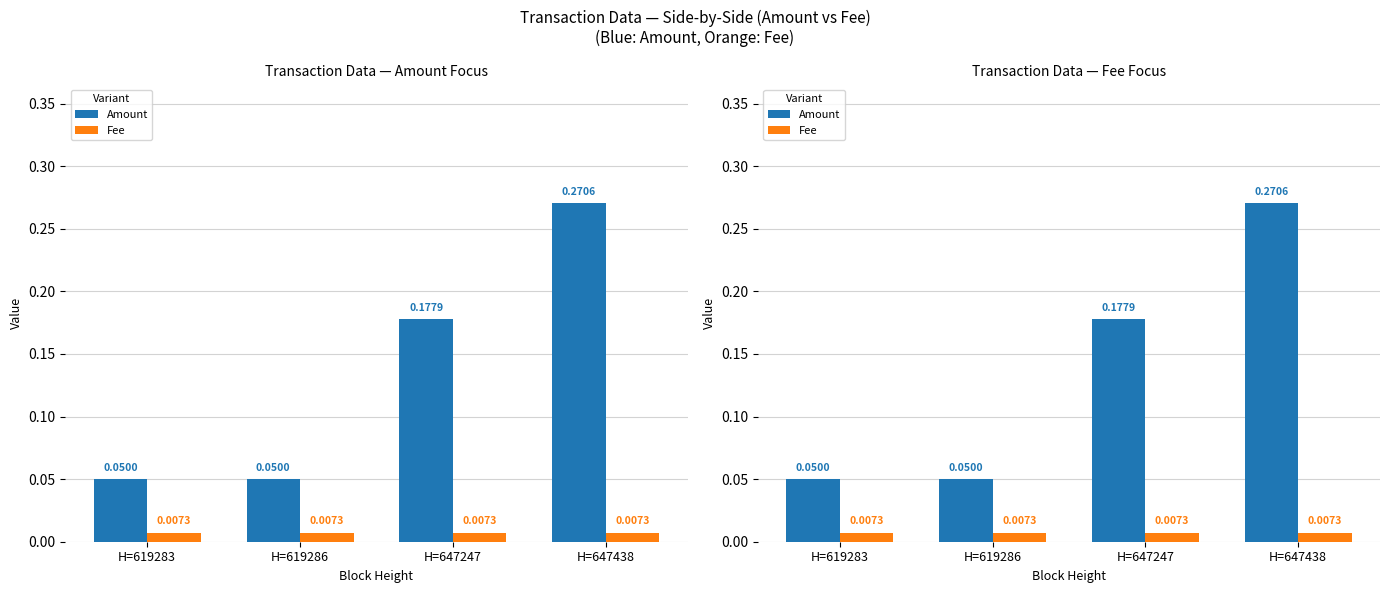

What is the difference between the Amount values at H=619283 and H=647438?

0.2